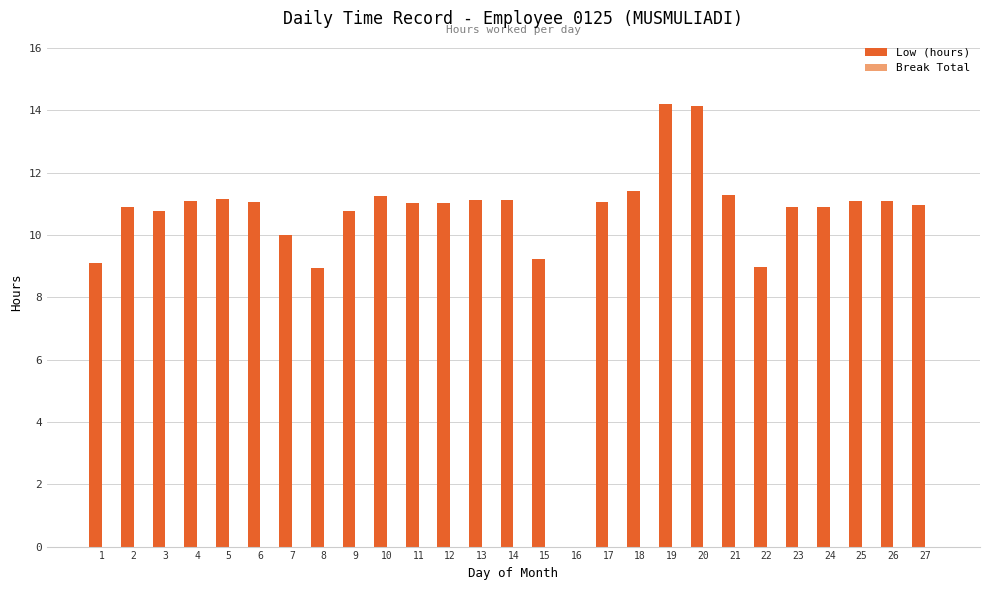

True or false: the data shows 9.2 at 15.

True